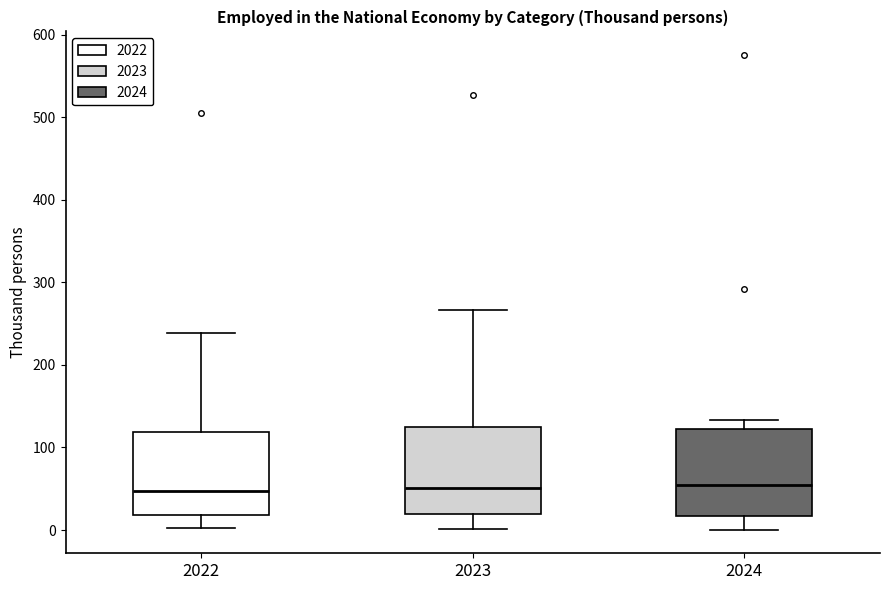

Reading left to right, transcribe this box plot: for each box, give where its median line is, the range the box spans, and where its two whiskers end, as read against the y-axis. The values are not printed on the chart, so give them approximately, as read against the axis.

2022: median 50, box 20 to 120, whiskers 0 to 240
2023: median 50, box 20 to 130, whiskers 0 to 270
2024: median 60, box 20 to 120, whiskers 0 to 130